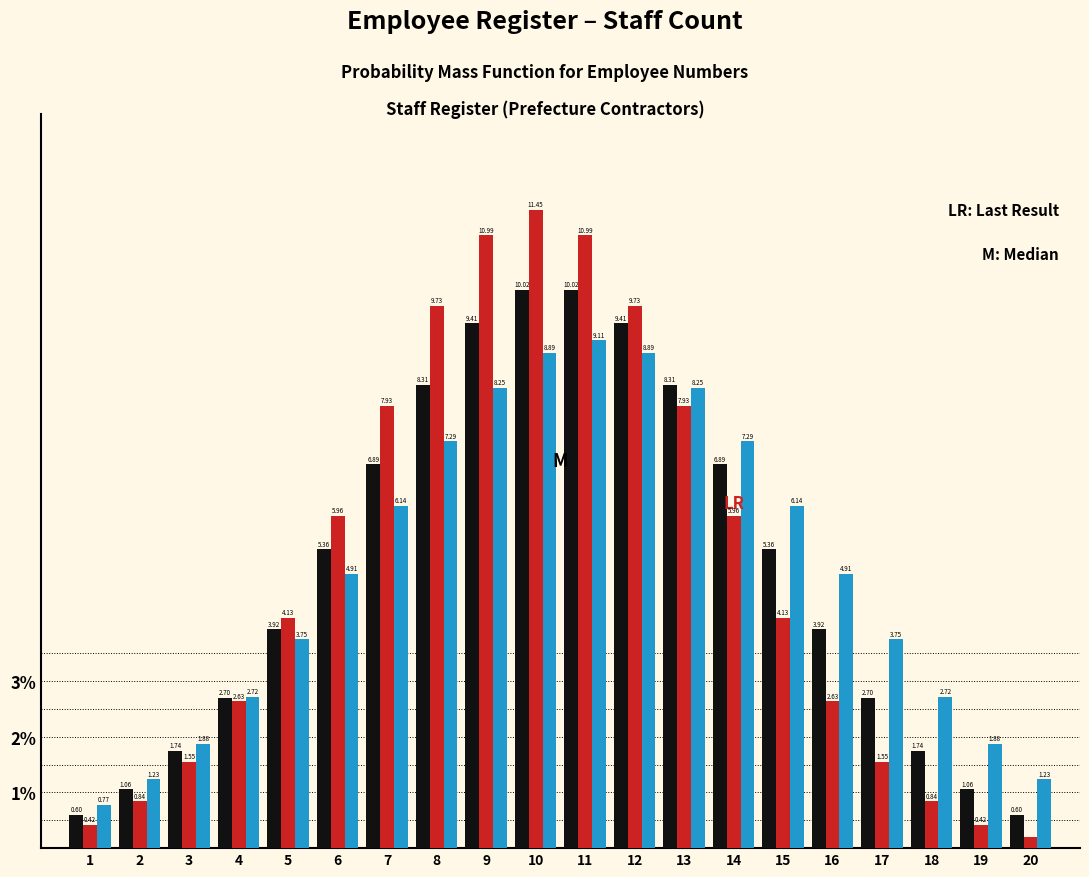

At which category is the sum across all series the highest?

10